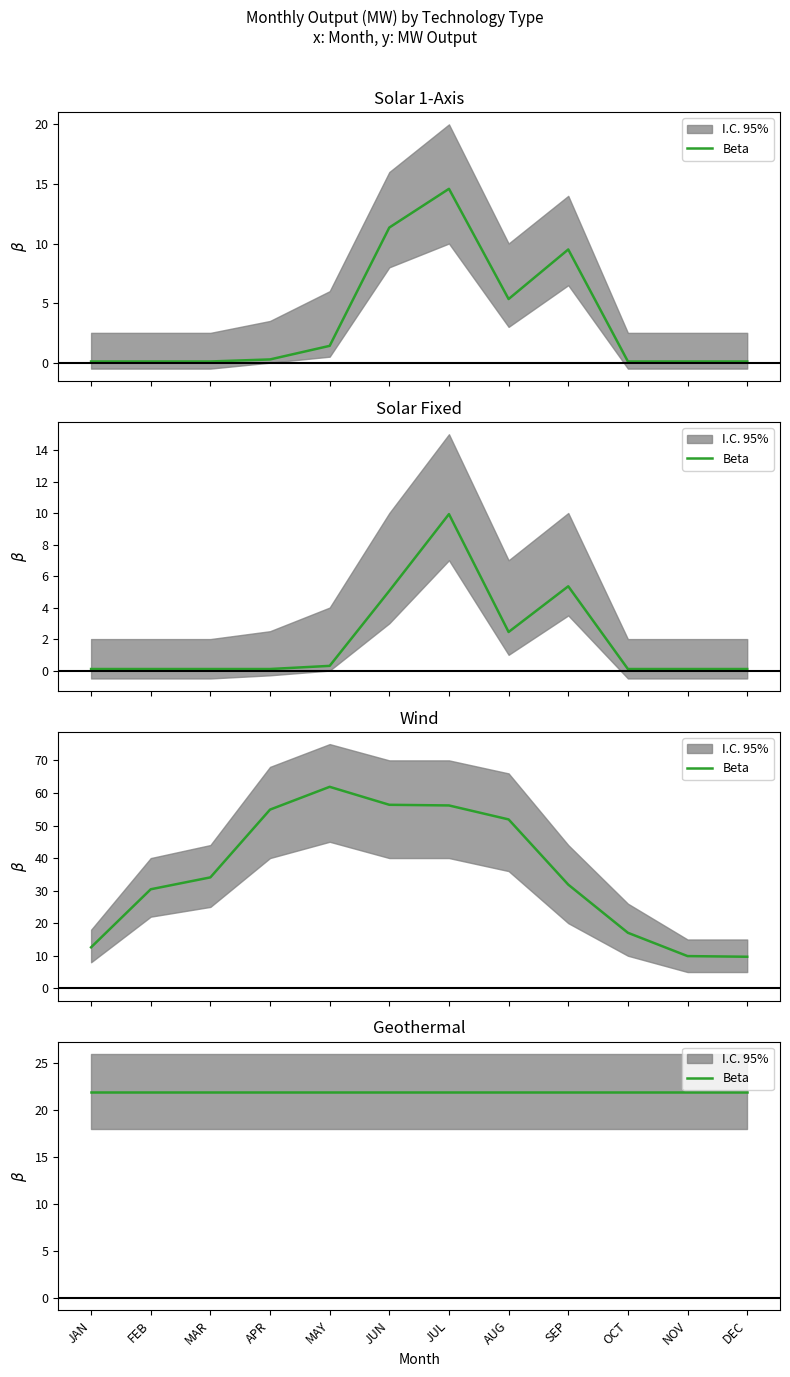

At which category does Solar_Fixed reach its first local peak?

JUL